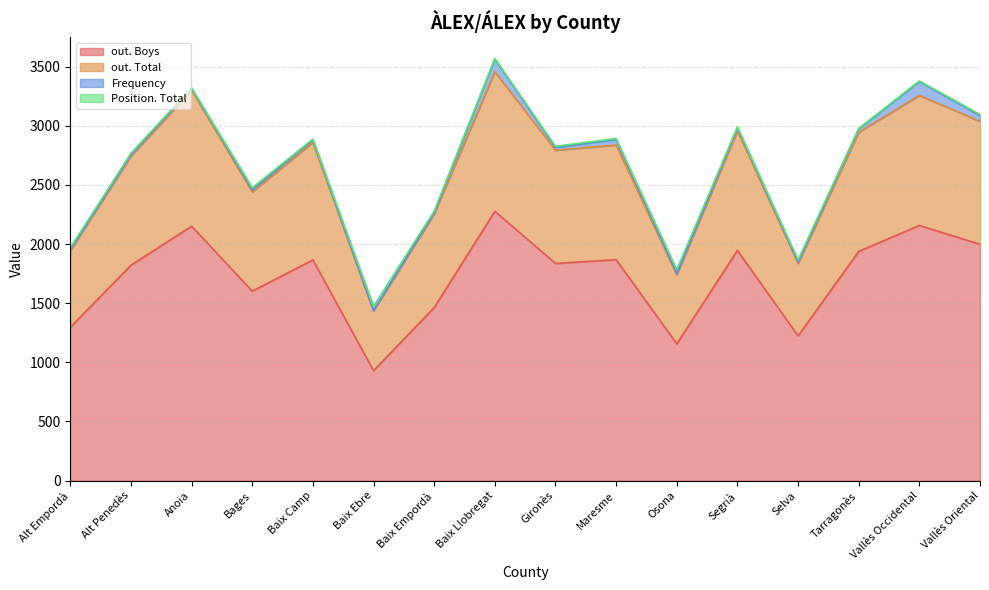

At which label does out. Boys reach its minimum?

Baix Ebre